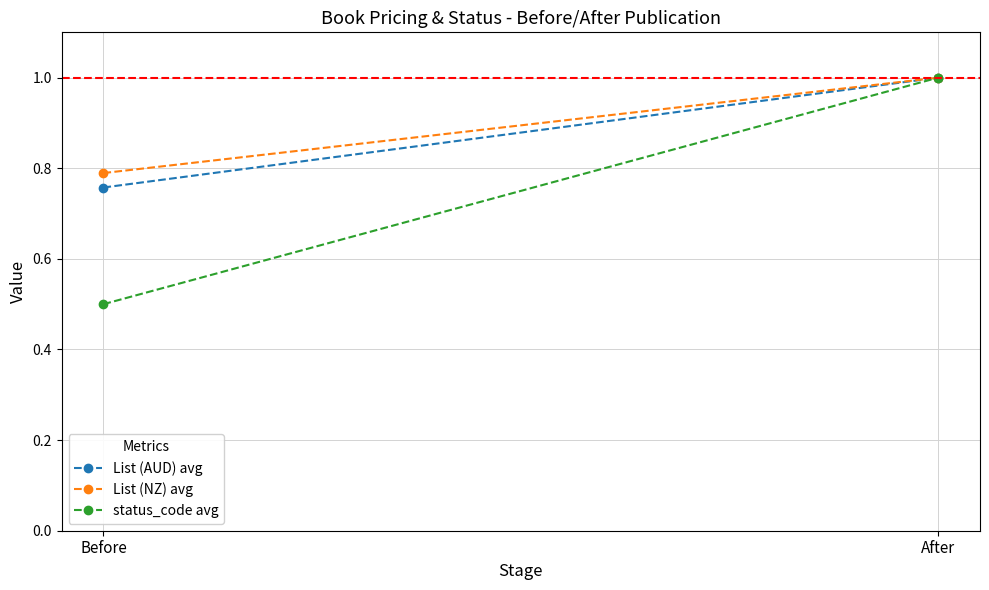

Rank the series by their maximum value, from highest to lowest.

List (AUD) avg, List (NZ) avg, status_code avg